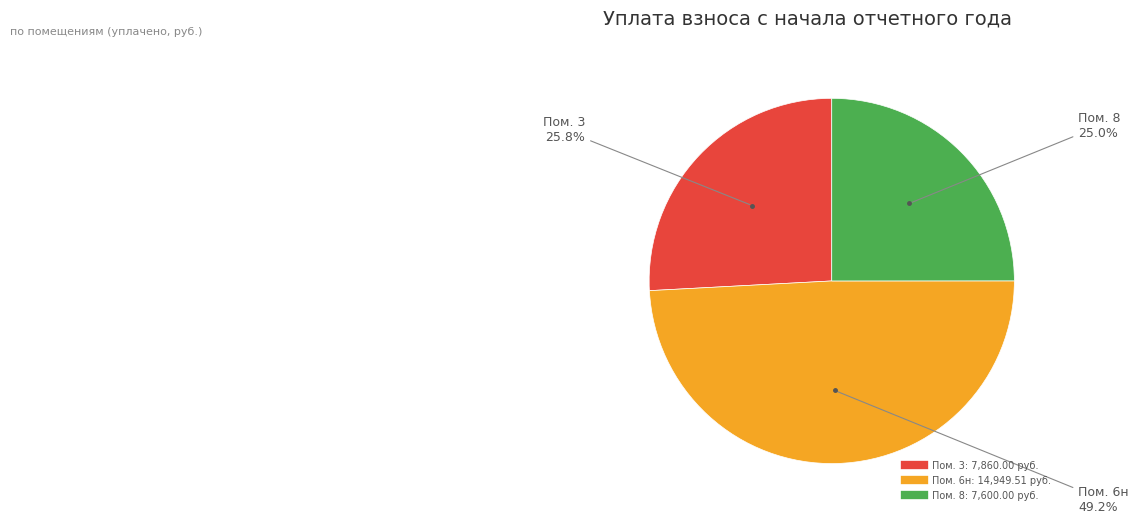

How many segments does this pie chart have?

3